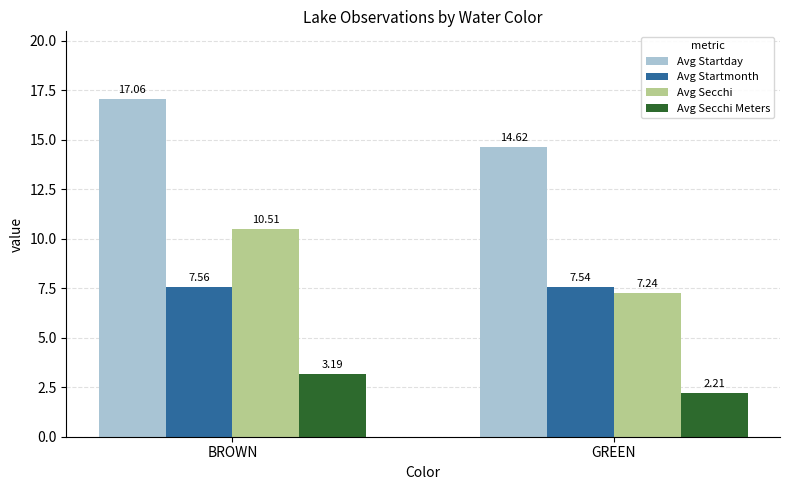

Is it true that Avg Secchi Meters equals 0.9 at GREEN?

False